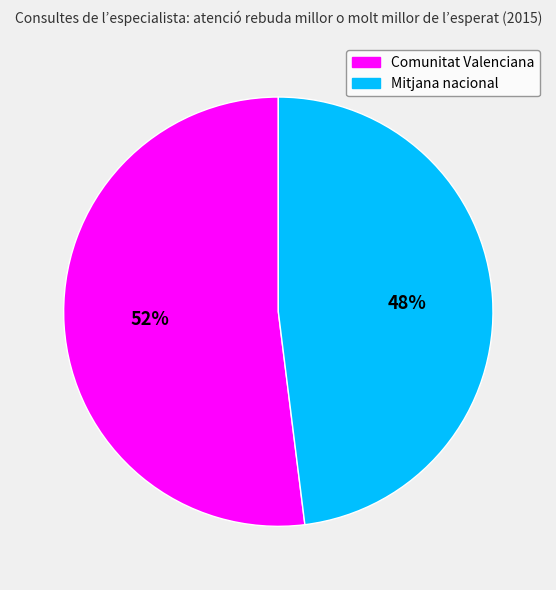

True or false: Mitjana nacional accounts for 58% of the total.

False